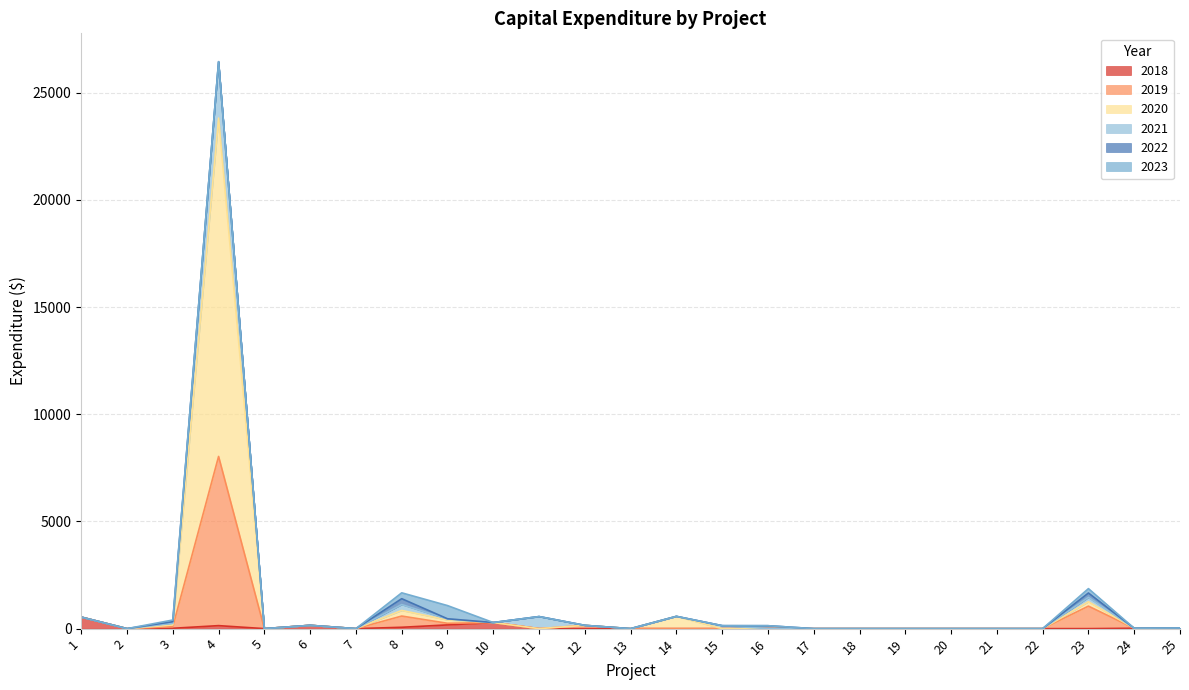

The 2020 series shows 0.0 at 18. True or false?

True